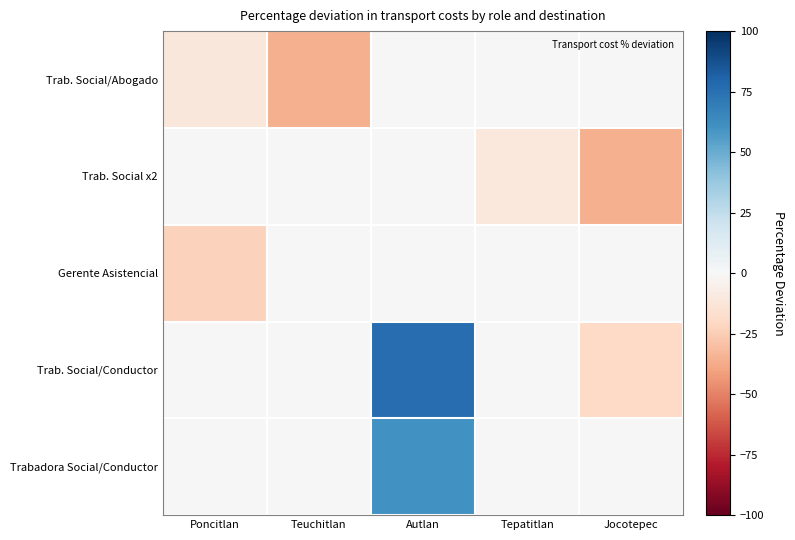

Rank the series by their maximum value, from lowest to highest.

Trab. Social/Abogado, Trab. Social x2, Gerente Asistencial, Trabadora Social/Conductor, Trab. Social/Conductor